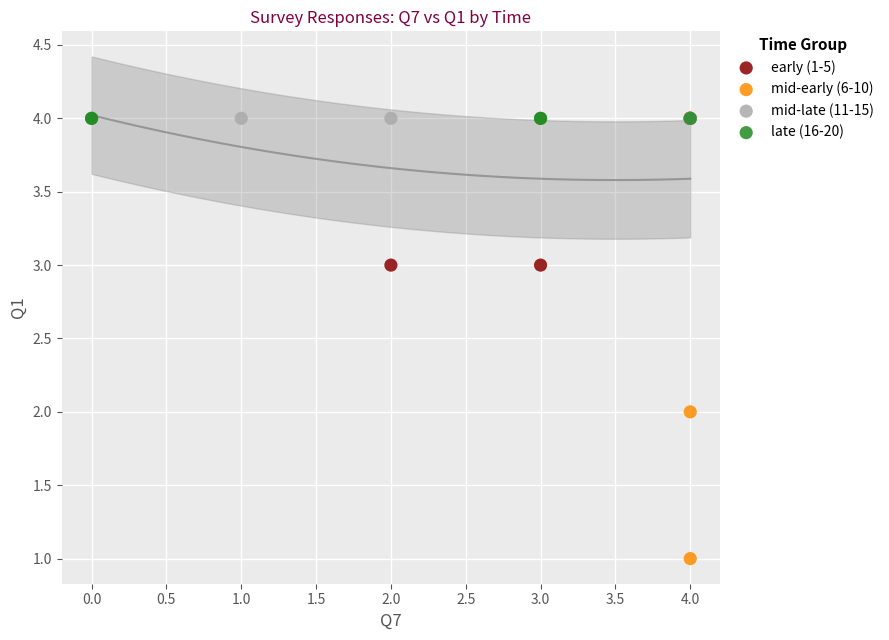

Which series reaches the minimum Y coordinate?

mid-early (6-10)